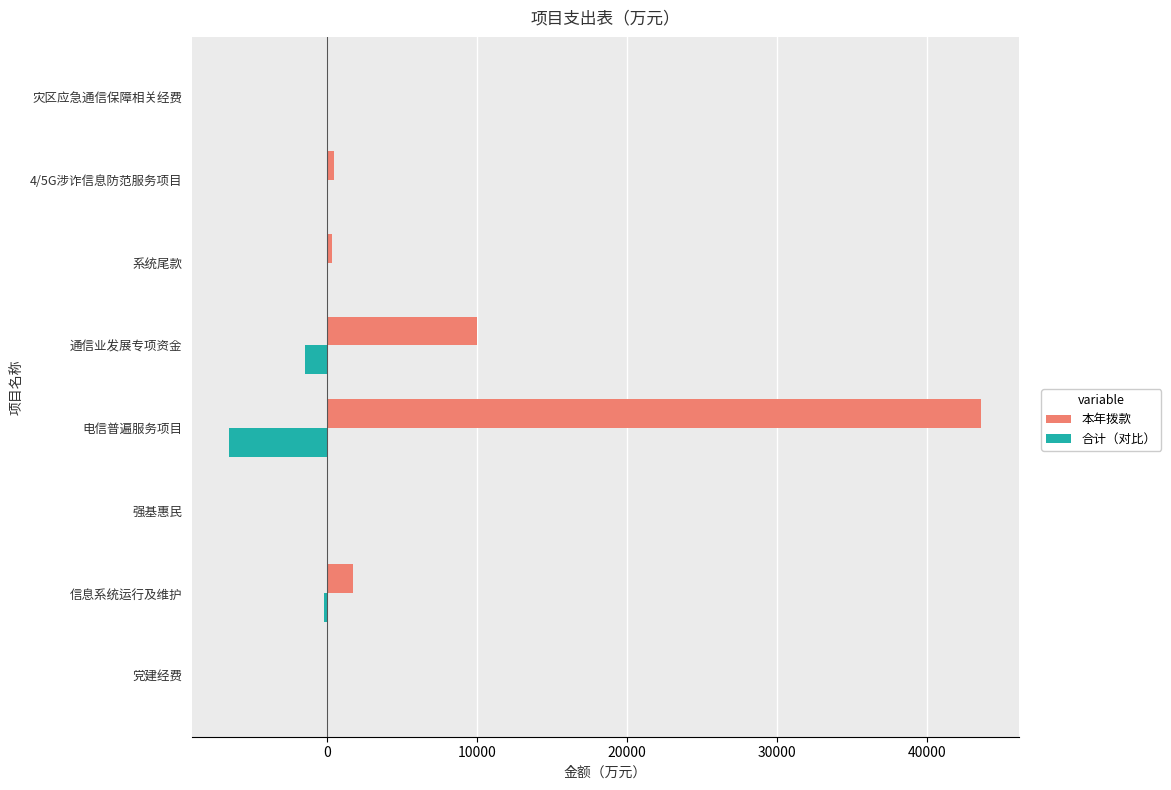

Read the 本年拨款 value at 电信普遍服务项目.

43651.0